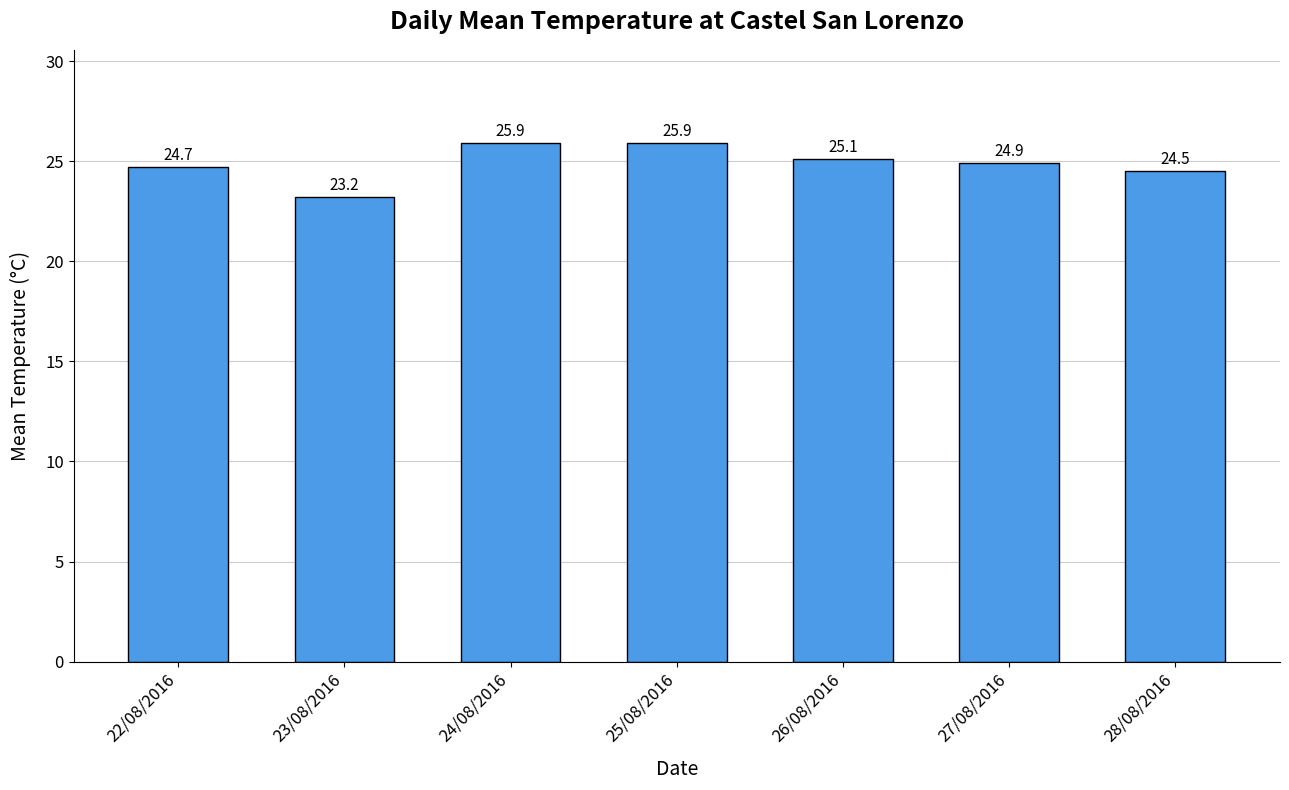

What is the change in value from 23/08/2016 to 28/08/2016?

+1.3